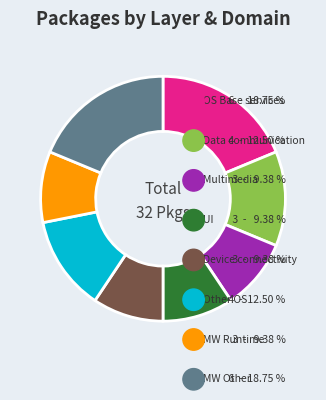

Does any single category account for the majority?

No